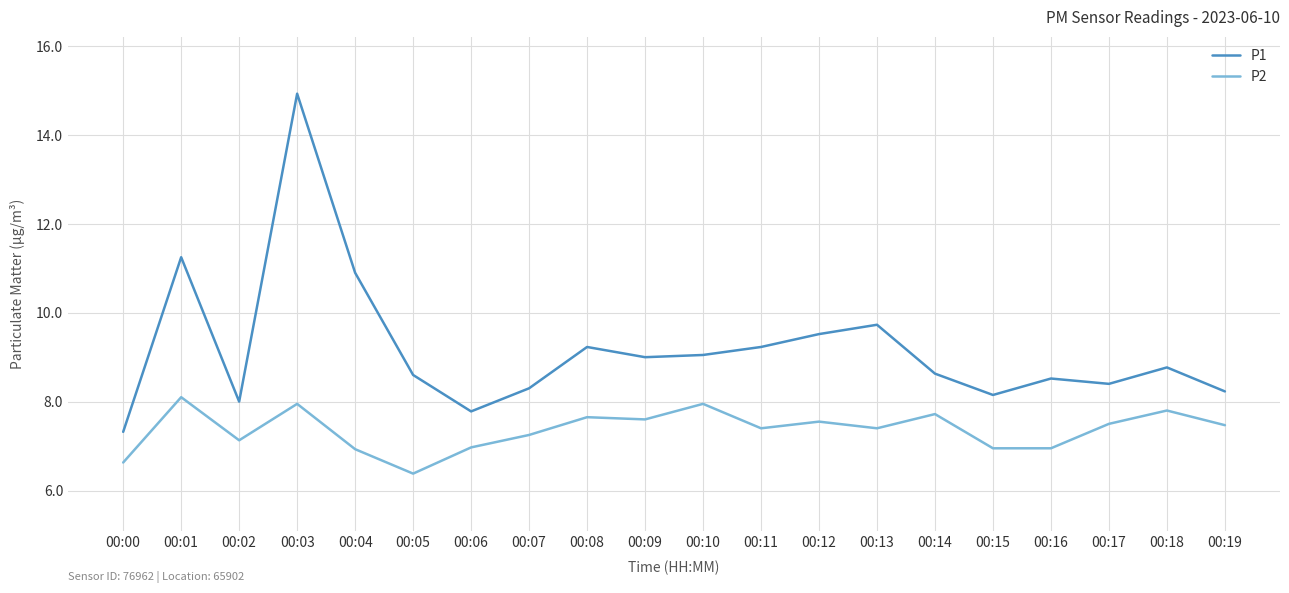

What is the approximate value of P2 at 00:18?

7.8